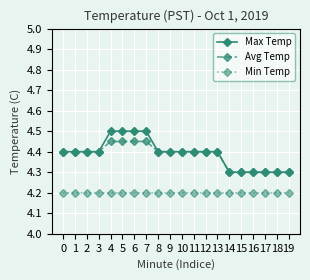

How many Avg Temp values are between 4 and 5?

20